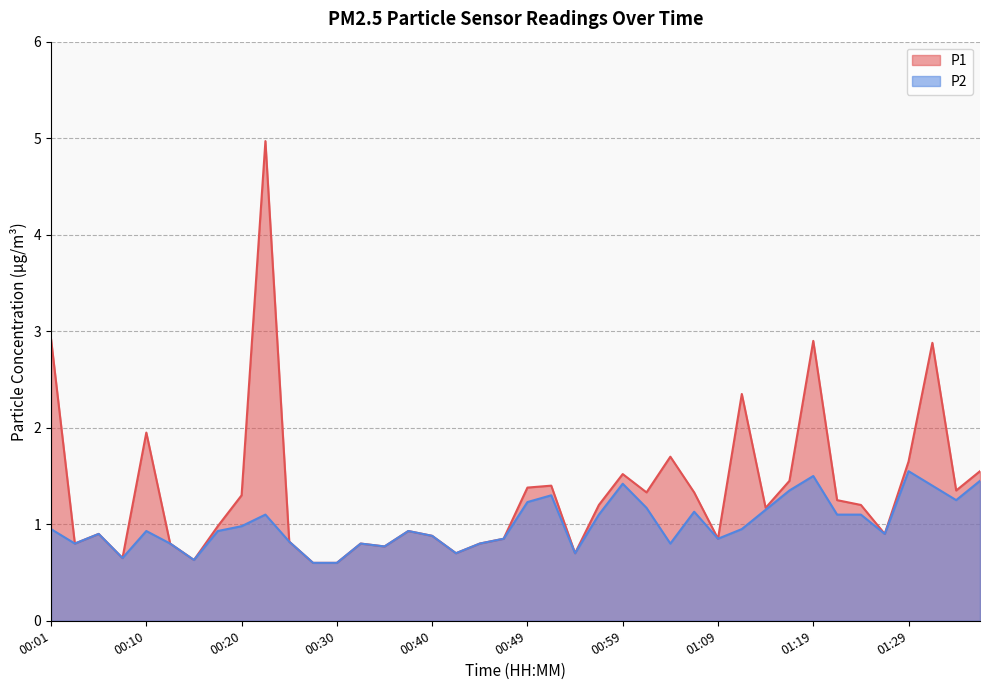

Is it true that P1 equals 0.6 at 01:11?

False